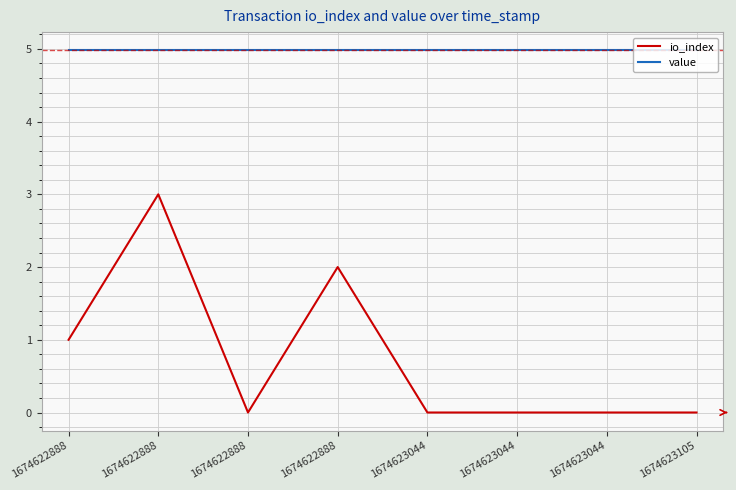

Reading left to right, transcribe all the data shown in this chart.

io_index: 1674622888=1.0	1674622888=3.0	1674622888=0.0	1674622888=2.0	1674623044=0.0	1674623044=0.0	1674623044=0.0	1674623105=0.0
value: 1674622888=5.0	1674622888=5.0	1674622888=5.0	1674622888=5.0	1674623044=5.0	1674623044=5.0	1674623044=5.0	1674623105=5.0